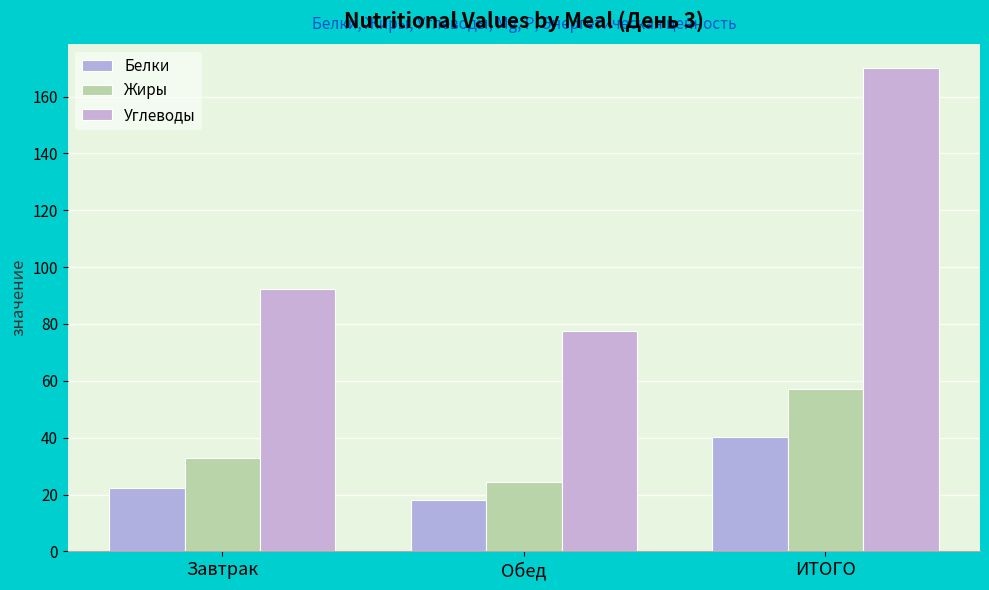

What is the label of the 1st bar from the right?

ИТОГО